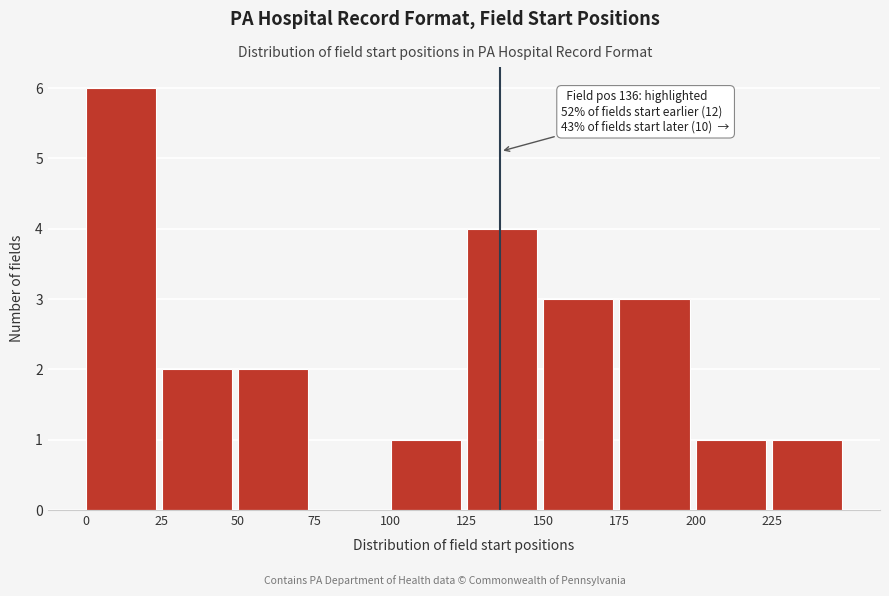

Over which range of the x-axis is the bar tallest?

0 to 25